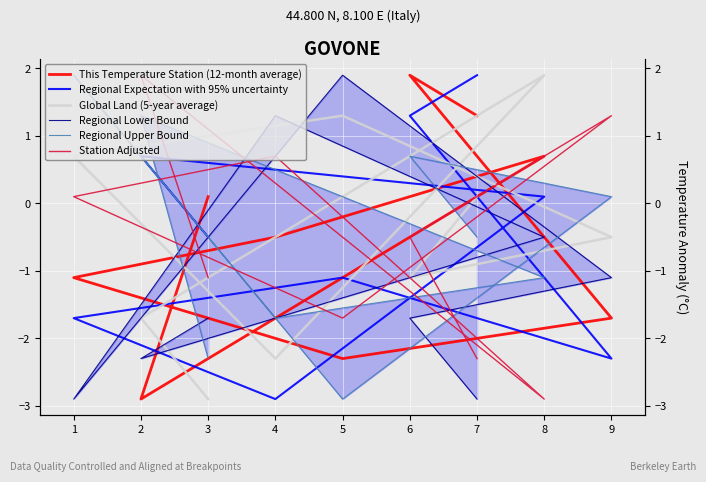

What is the total value across all series at 5?

-4.8